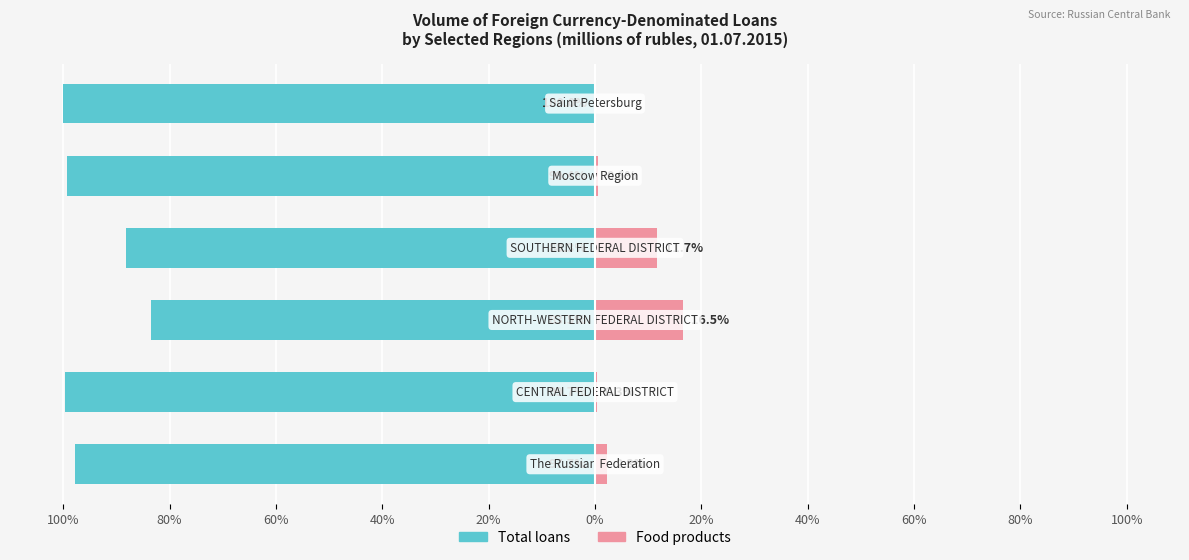

Which series changed the most between 60% and 40%?

Total